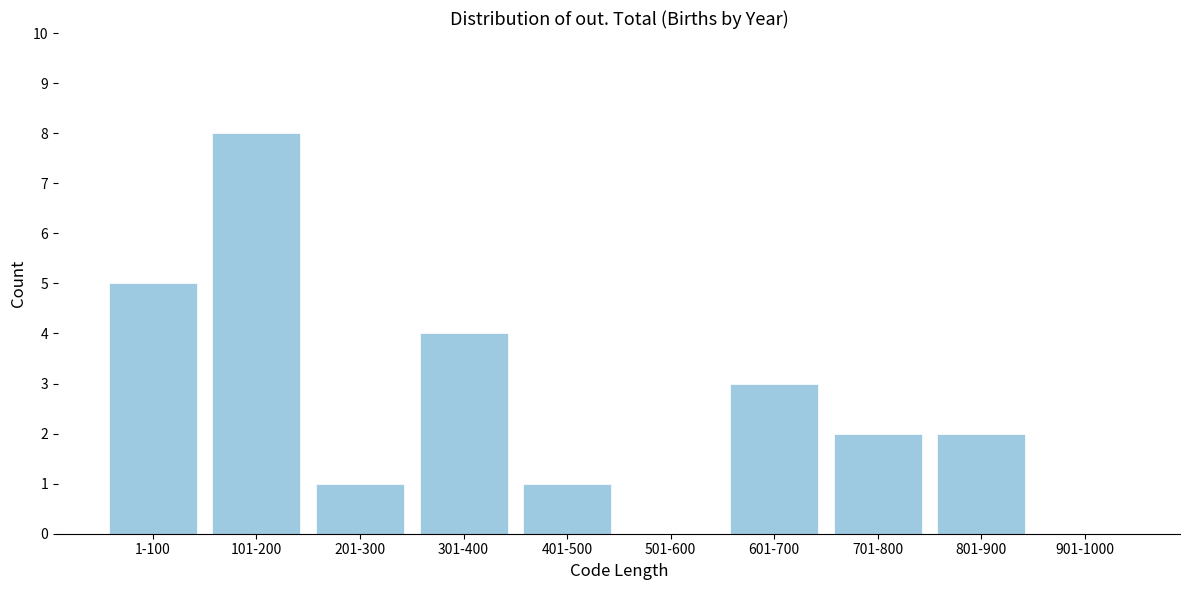

Reading left to right, transcribe all the data shown in this chart.

1-100=5	101-200=8	201-300=1	301-400=4	401-500=1	501-600=0	601-700=3	701-800=2	801-900=2	901-1000=0